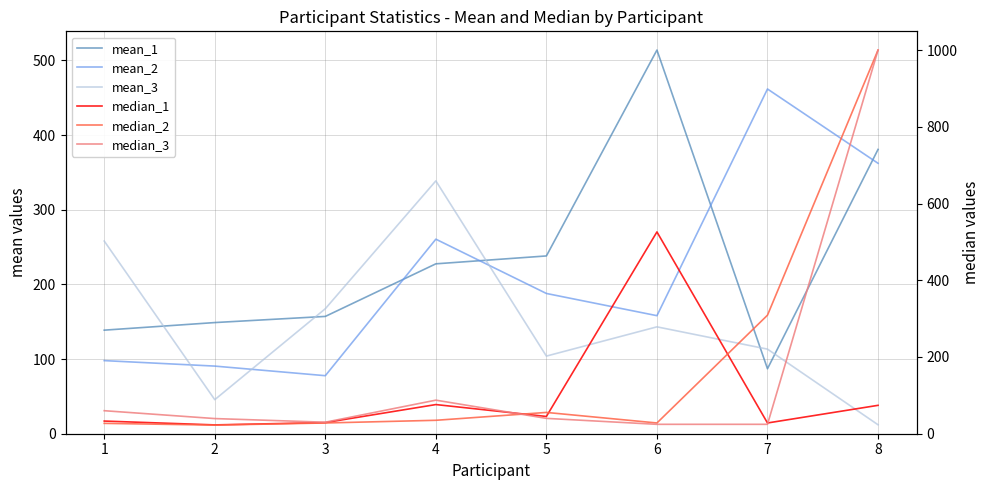

Reading left to right, list all the values displayed in this chart.

mean_1: 1=138.7	2=148.9	3=157.1	4=227.5	5=238.1	6=513.8	7=87.0	8=380.8
mean_2: 1=97.9	2=90.6	3=77.7	4=260.5	5=187.8	6=158.1	7=461.7	8=362.2
mean_3: 1=258.1	2=45.6	3=167.4	4=338.6	5=104.0	6=143.1	7=113.3	8=12.0
median_1: 1=33.0	2=23.0	3=29.0	4=76.0	5=45.0	6=526.0	7=28.0	8=74.0
median_2: 1=27.0	2=22.5	3=28.0	4=35.0	5=55.5	6=28.0	7=309.0	8=1000.0
median_3: 1=60.0	2=39.5	3=30.0	4=87.5	5=40.0	6=24.5	7=24.5	8=1000.0